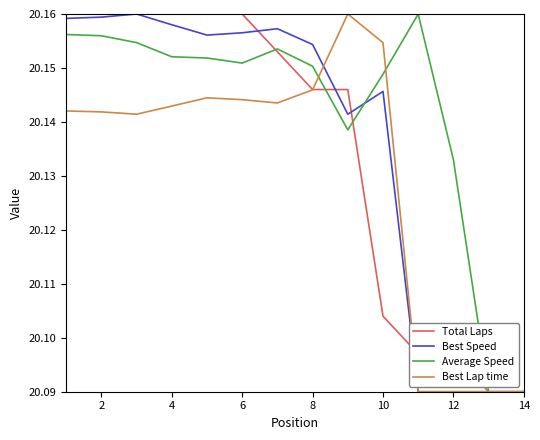

Rank the series by their average value, from lowest to highest.

Best Lap time, Total Laps, Best Speed, Average Speed